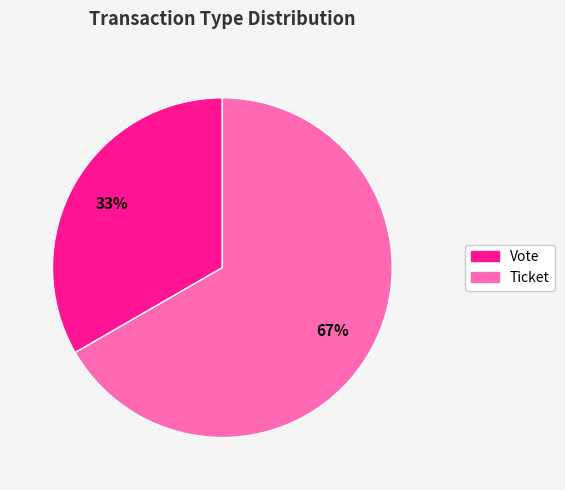

What percentage is the Ticket slice, to the nearest percent?

67%